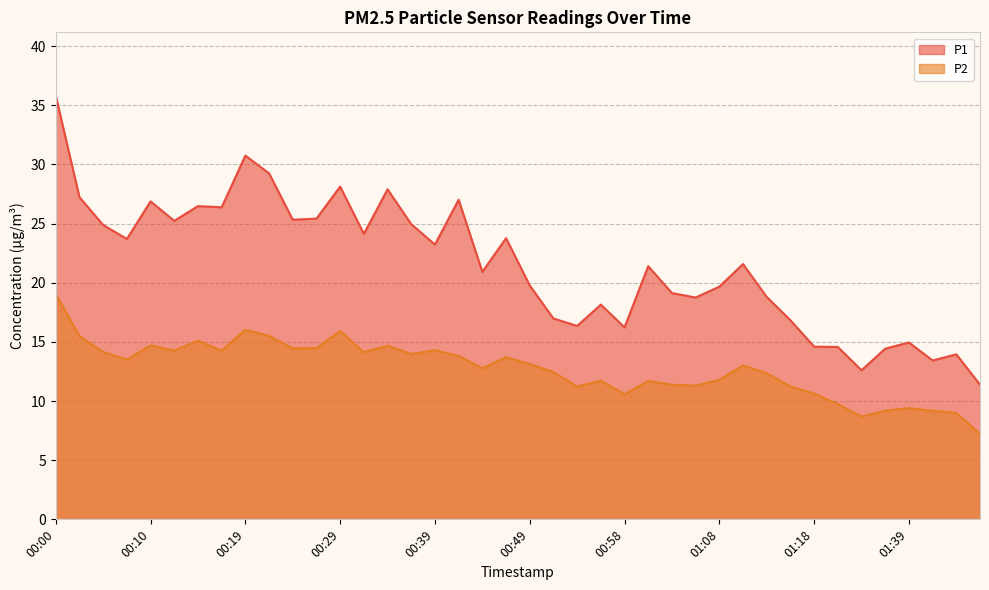

Reading left to right, extract all data points from this chart.

P1: 35.8	27.2	24.9	23.7	26.9	25.2	26.5	26.4	30.8	29.2	25.3	25.4	28.1	24.1	27.9	24.9	23.2	27.0	20.9	23.8	19.8	17.0	16.4	18.1	16.2	21.4	19.1	18.8	19.7	21.6	18.8	16.8	14.6	14.6	12.6	14.4	14.9	13.4	13.9	11.4
P2: 19.1	15.5	14.2	13.5	14.7	14.3	15.1	14.3	16.0	15.5	14.4	14.5	15.9	14.1	14.7	14.0	14.3	13.8	12.8	13.7	13.1	12.4	11.2	11.7	10.6	11.7	11.4	11.3	11.8	13.0	12.3	11.2	10.6	9.8	8.7	9.2	9.4	9.2	9.0	7.2